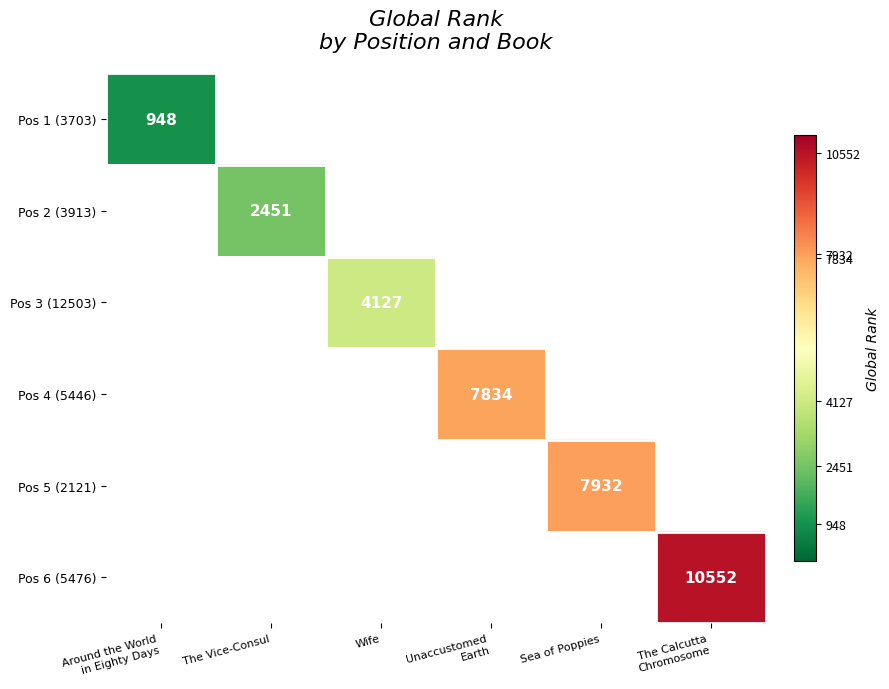

True or false: Pos 5 (2121) has a value of 4998.6 at Sea of Poppies.

False